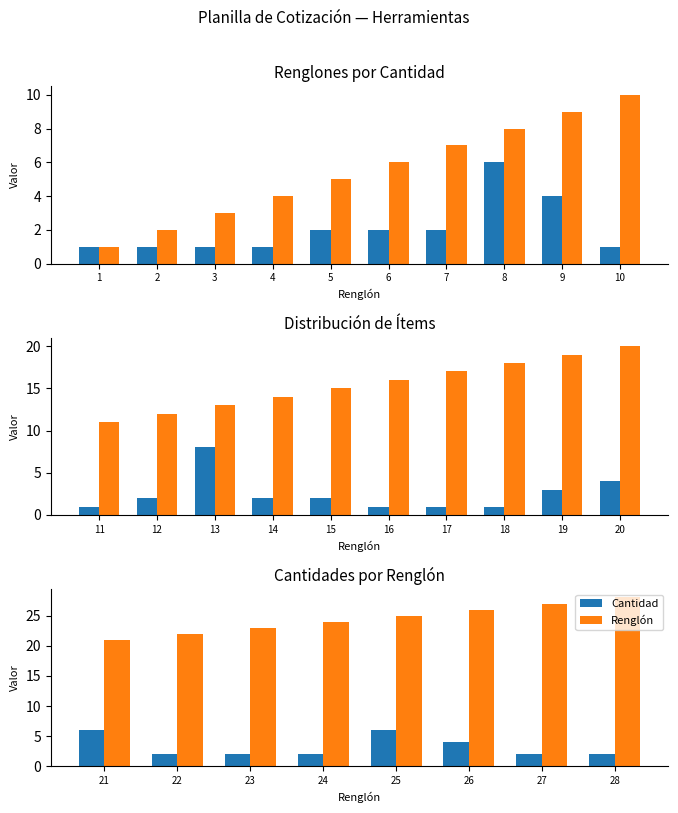

Rank the series by their maximum value, from lowest to highest.

Cantidad, Renglón